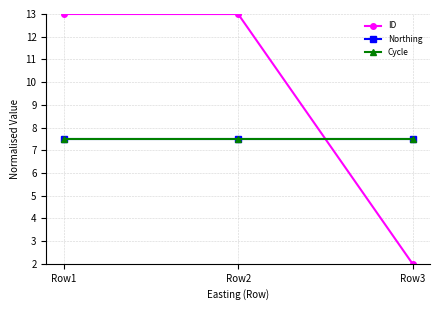

Is this an area chart (filled region under the line)?

No